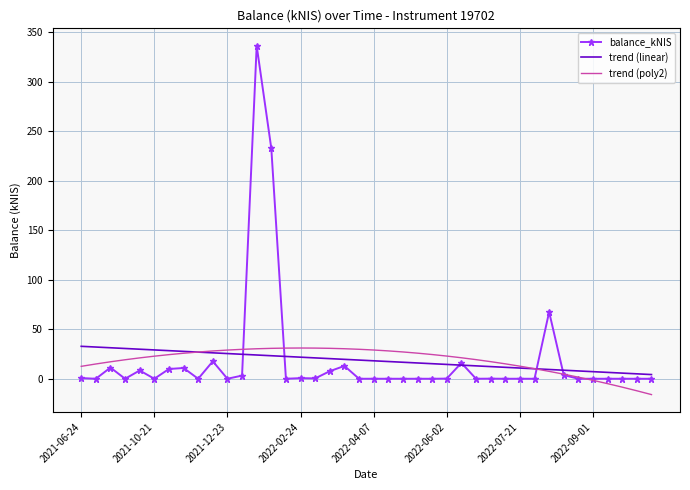

Which series has the widest spread of values?

balance_kNIS